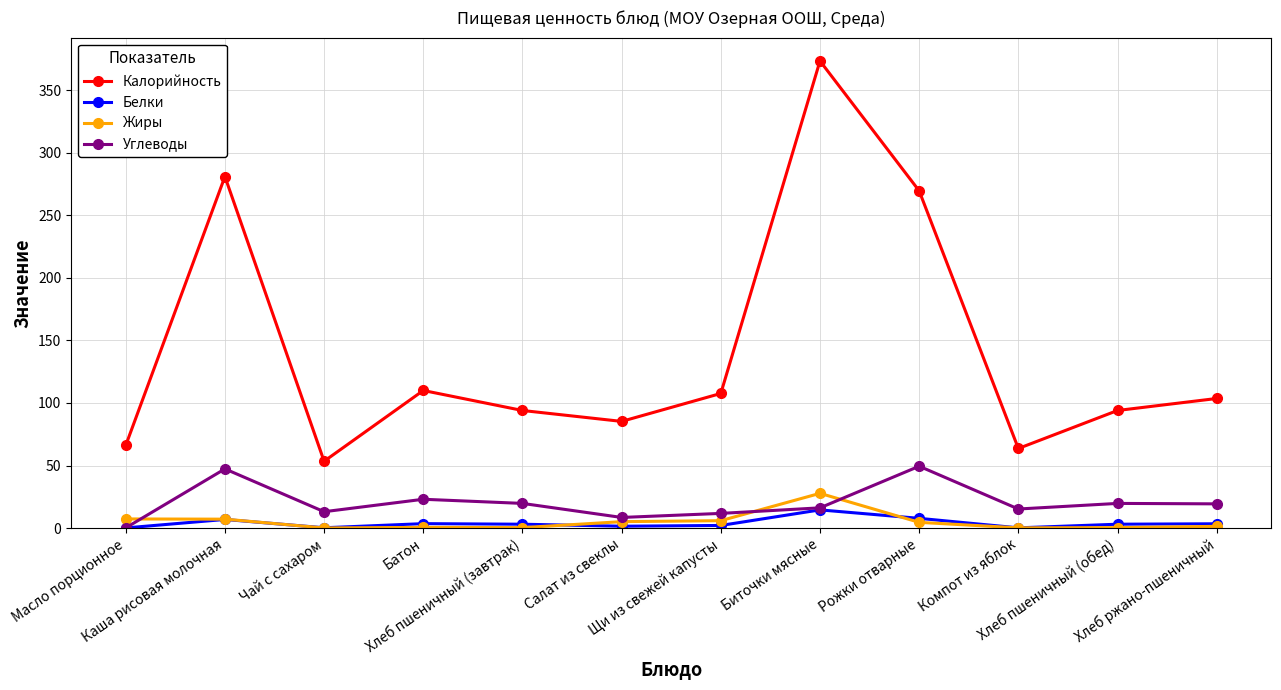

True or false: Калорийность has more than 1 interior local peaks.

True